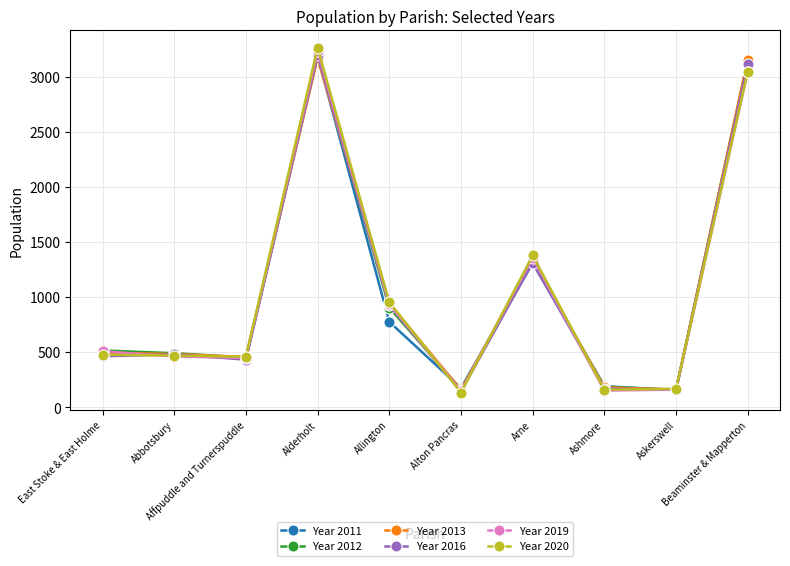

At how many categories does at least one series exceed 668?

4